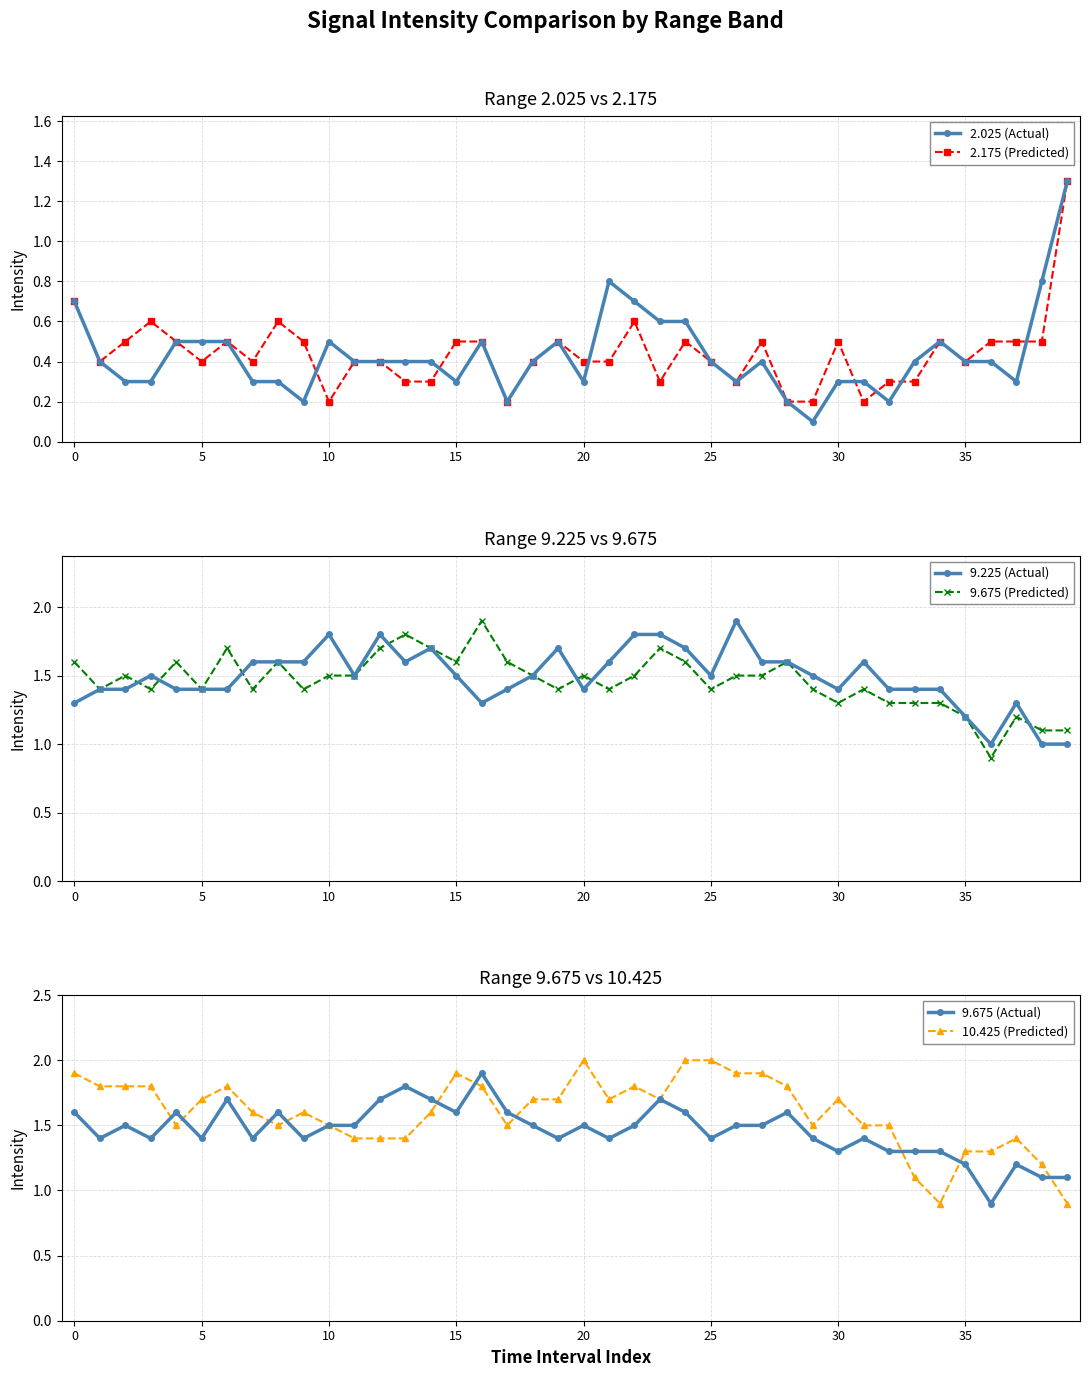

At which label is 9.675 (Actual) closest to 1?

36